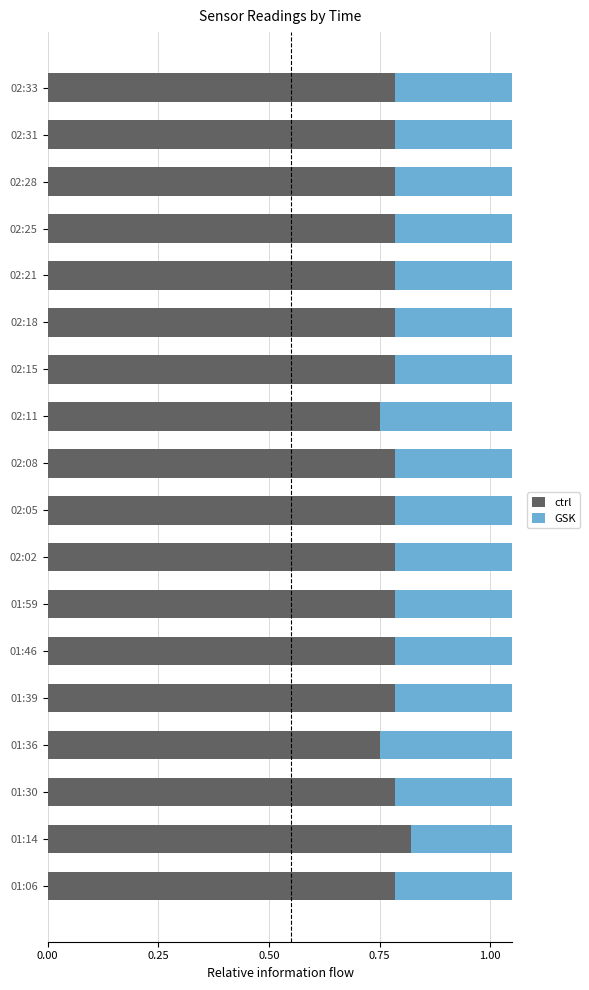

Which has a higher value, 02:28 or 02:02?

02:28